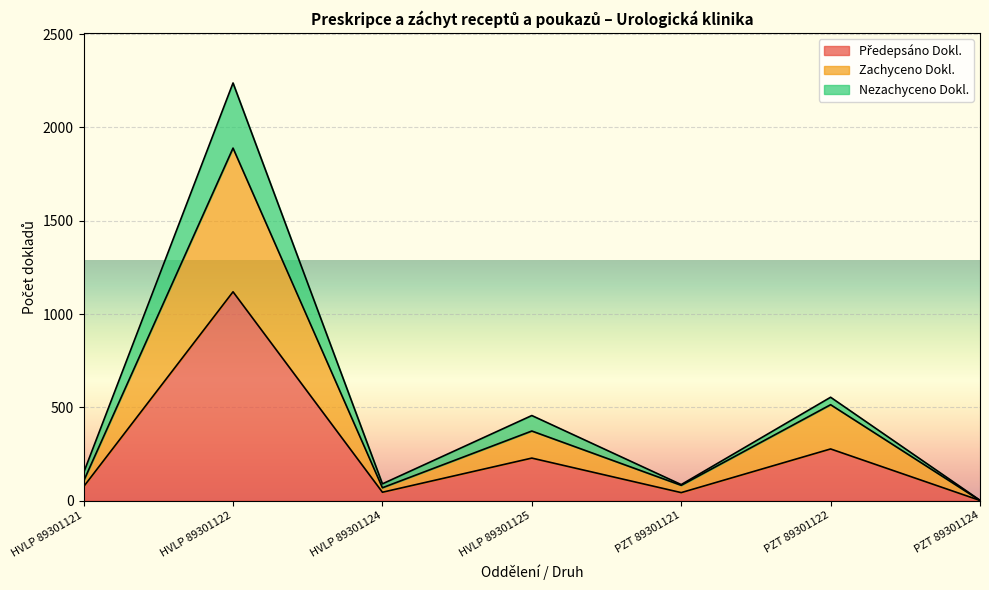

What value does the Předepsáno Dokl. series have at PZT 89301122, to the nearest 10?

280